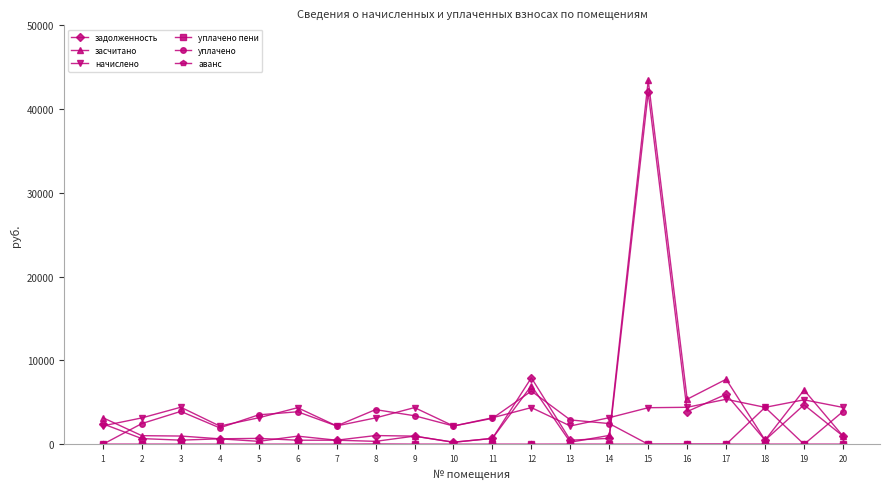

How many lines are shown in the chart?

6